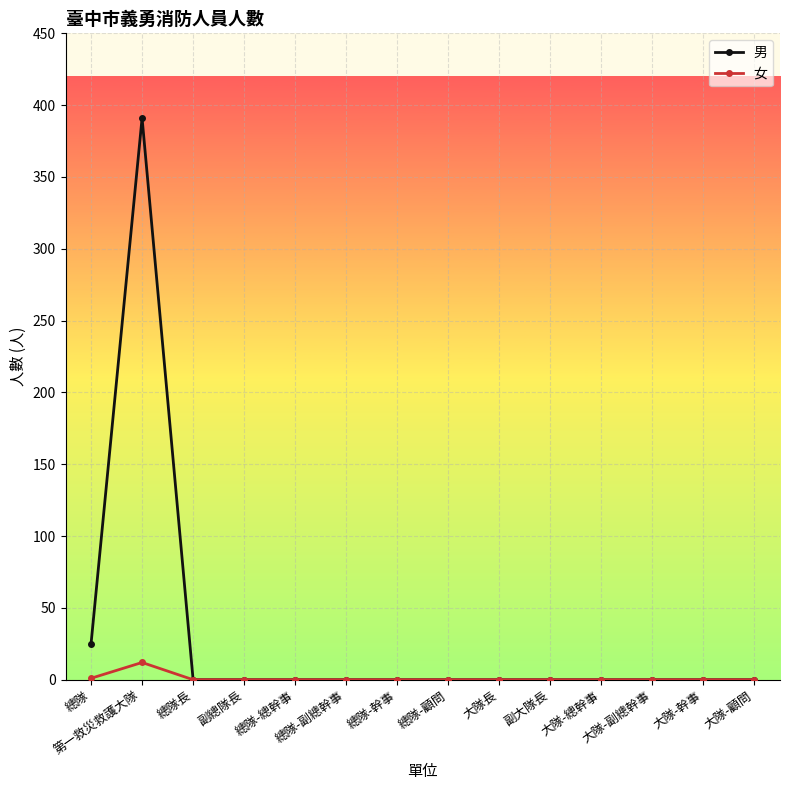

How many lines are shown in the chart?

2